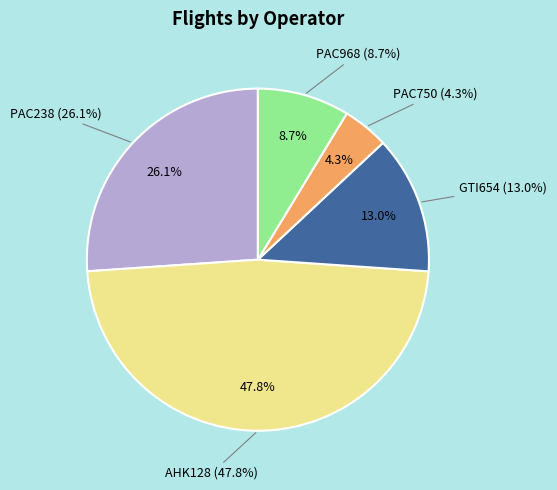

Combined, do AHK128 and PAC750 account for over 50%?

Yes